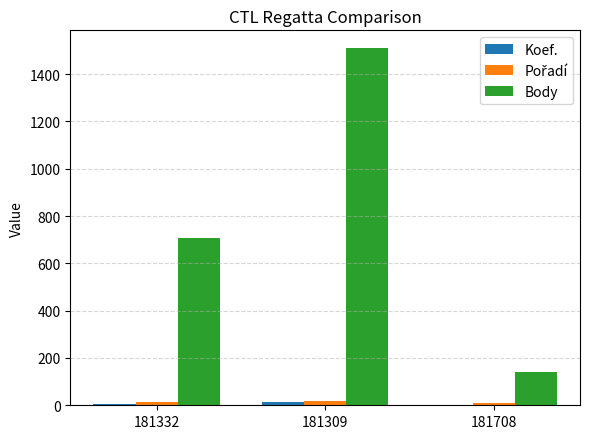

Which series has the largest range (max minus min)?

Body